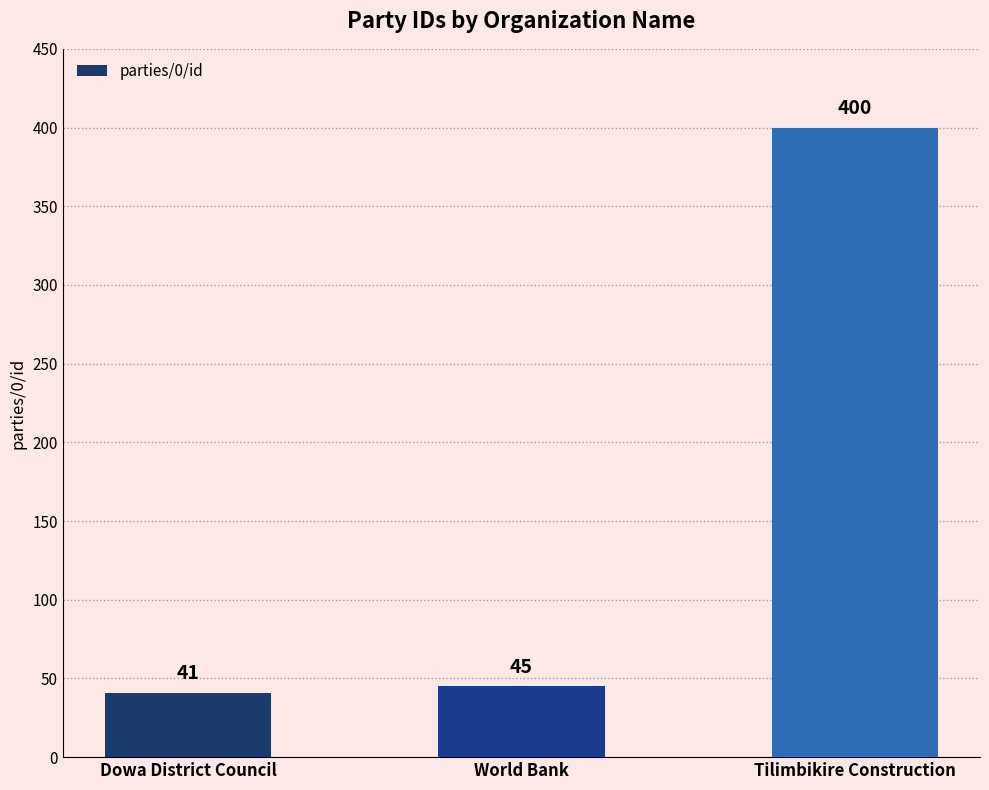

How many values are below 45?

1